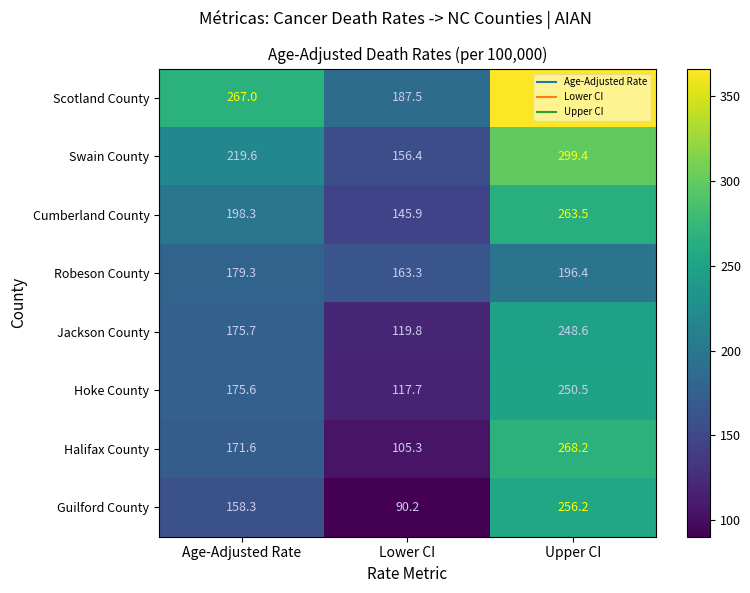

Where is Guilford County nearest to the value 173?

Age-Adjusted Rate